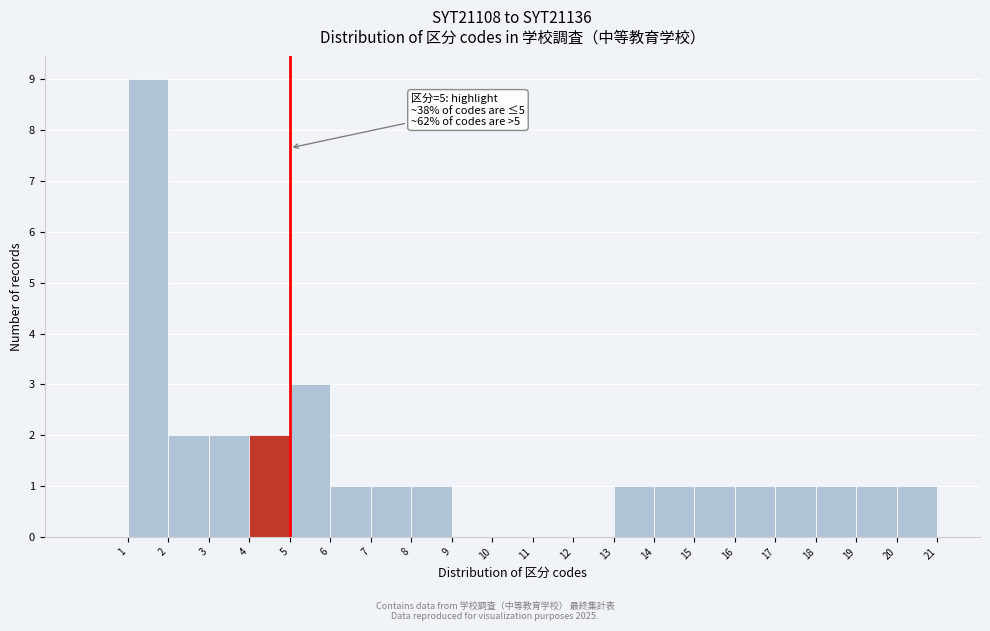

Which range on the x-axis has the tallest bar?

1 to 2